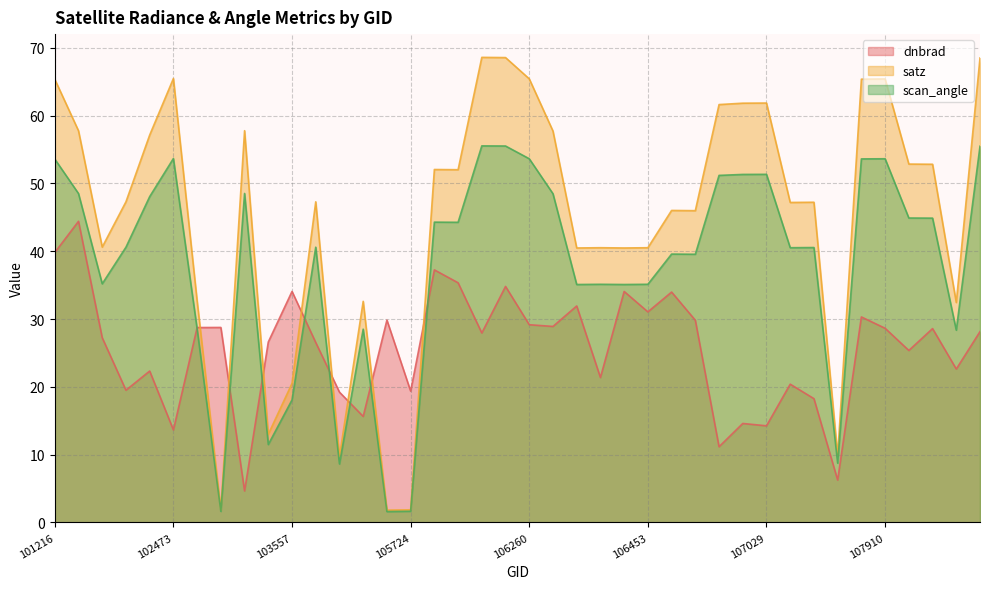

True or false: scan_angle has a value of 19.8 at 103440.

False